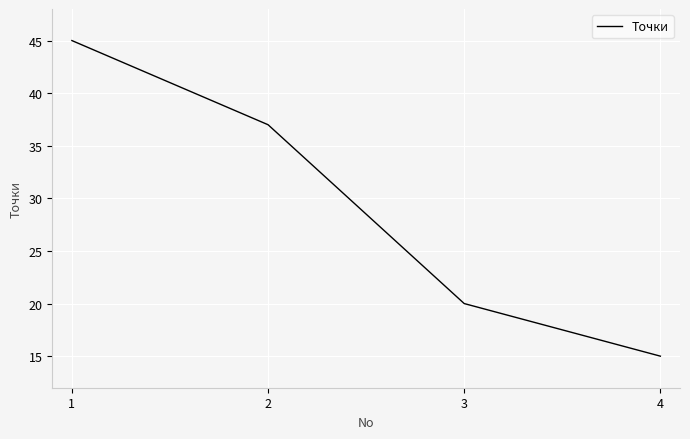

Between 1 and 4, which is larger?

1